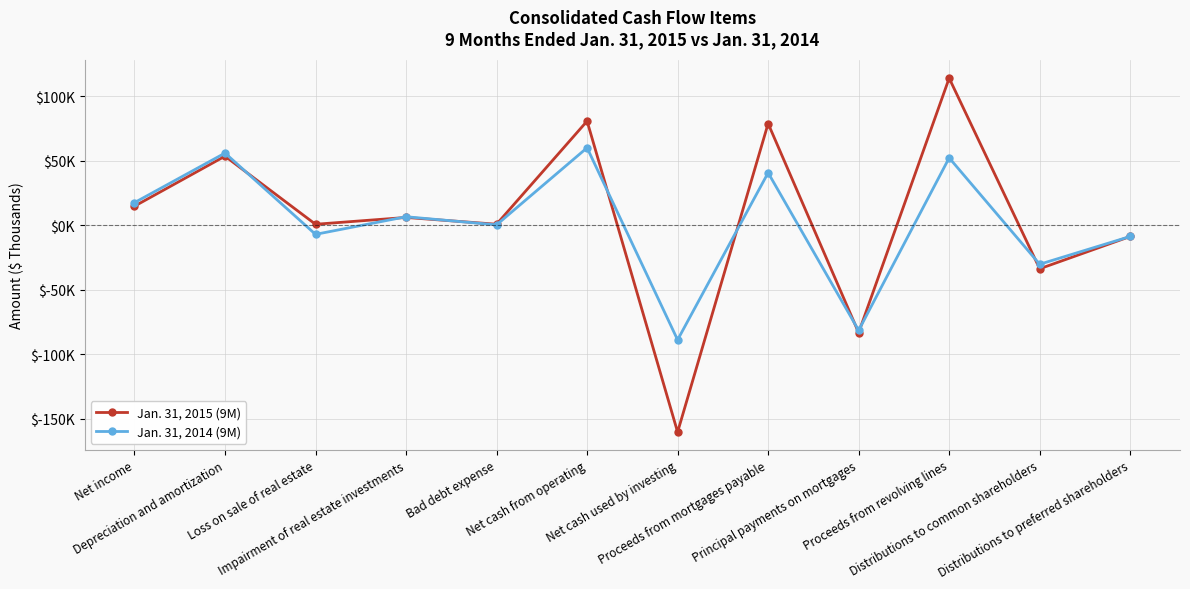

Where is Jan. 31, 2014 (9M) nearest to the value -14336?

Distributions to preferred shareholders